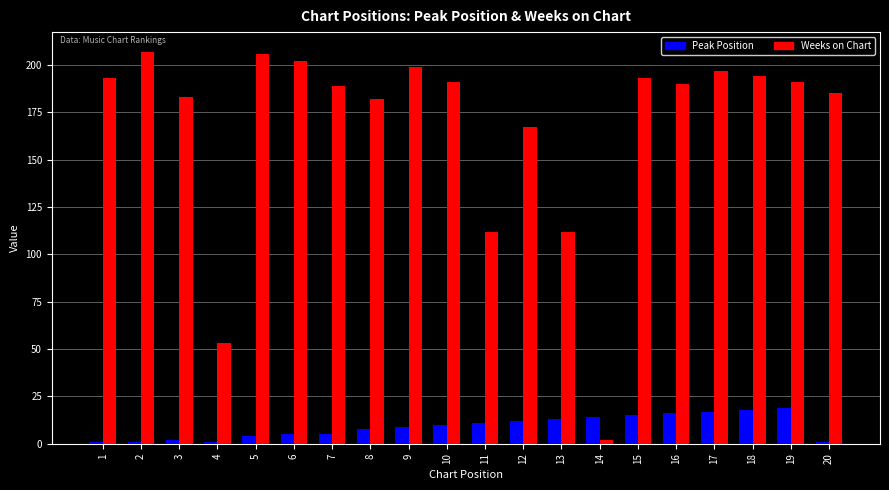

How many data points in Peak Position are less than 10?

10